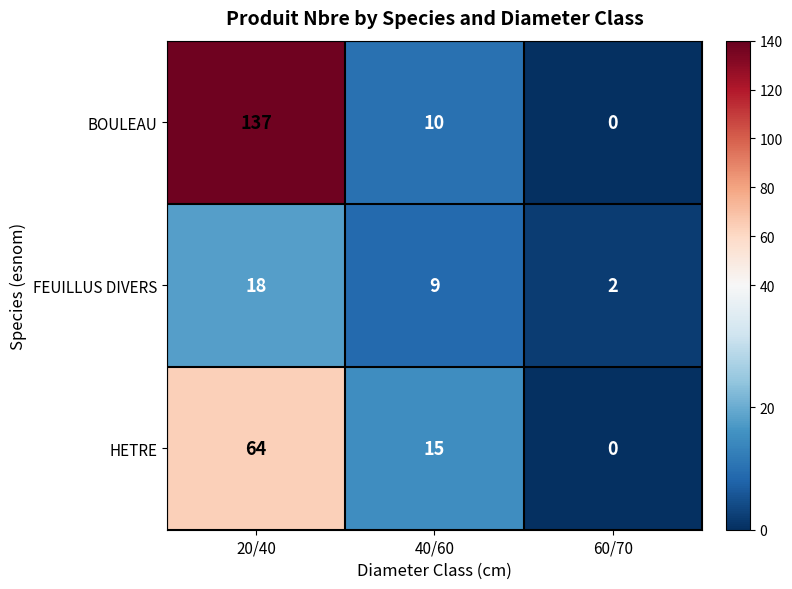

List the series in order of their peak value, lowest first.

FEUILLUS DIVERS, HETRE, BOULEAU